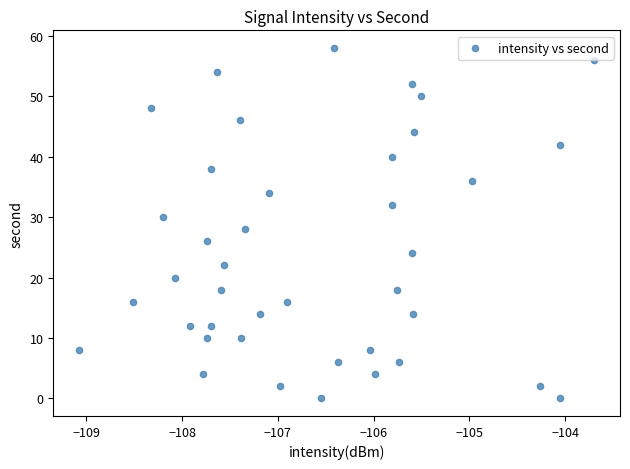

What is the range of Y values (max minus min)?

58